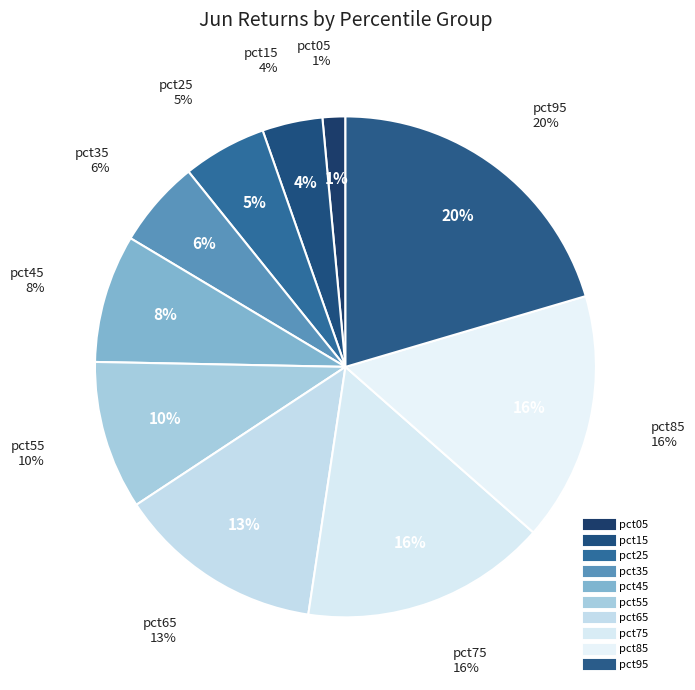

To the nearest percent, what percentage of the pie is pct75?

16%